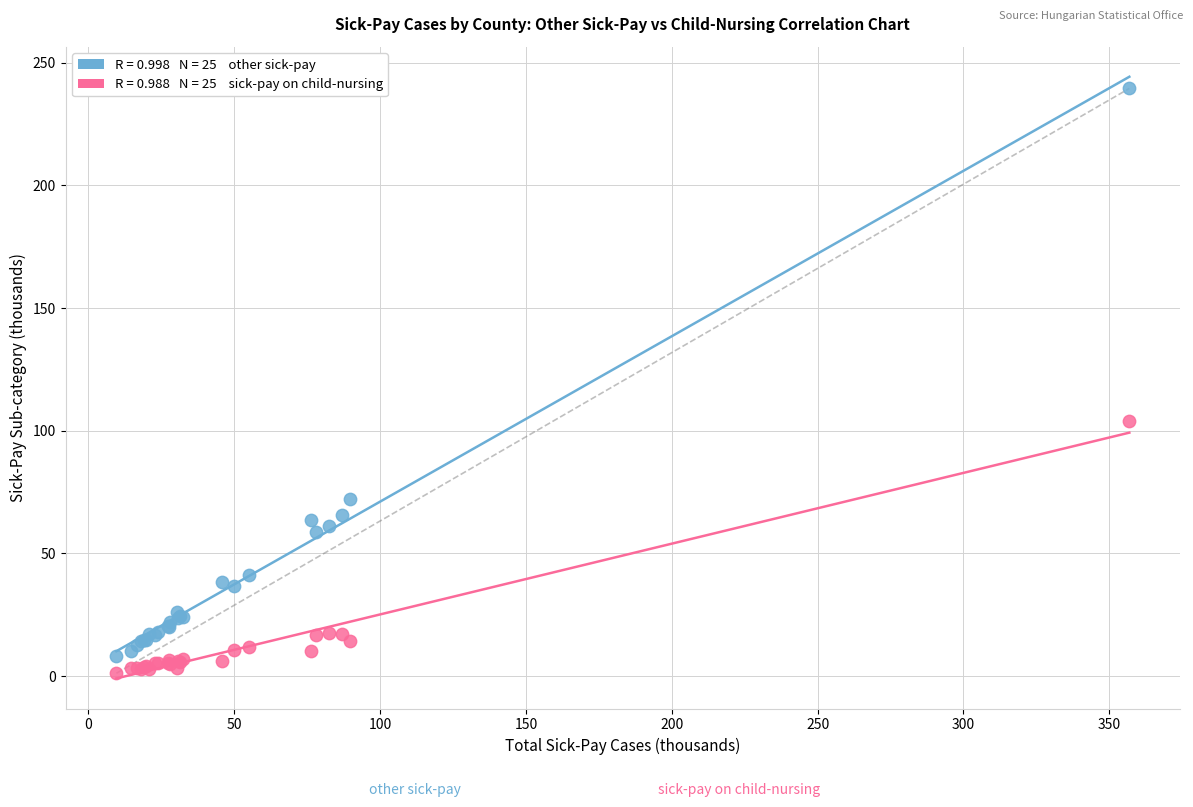

Across all series, what Y value is closest to 120?

104.1